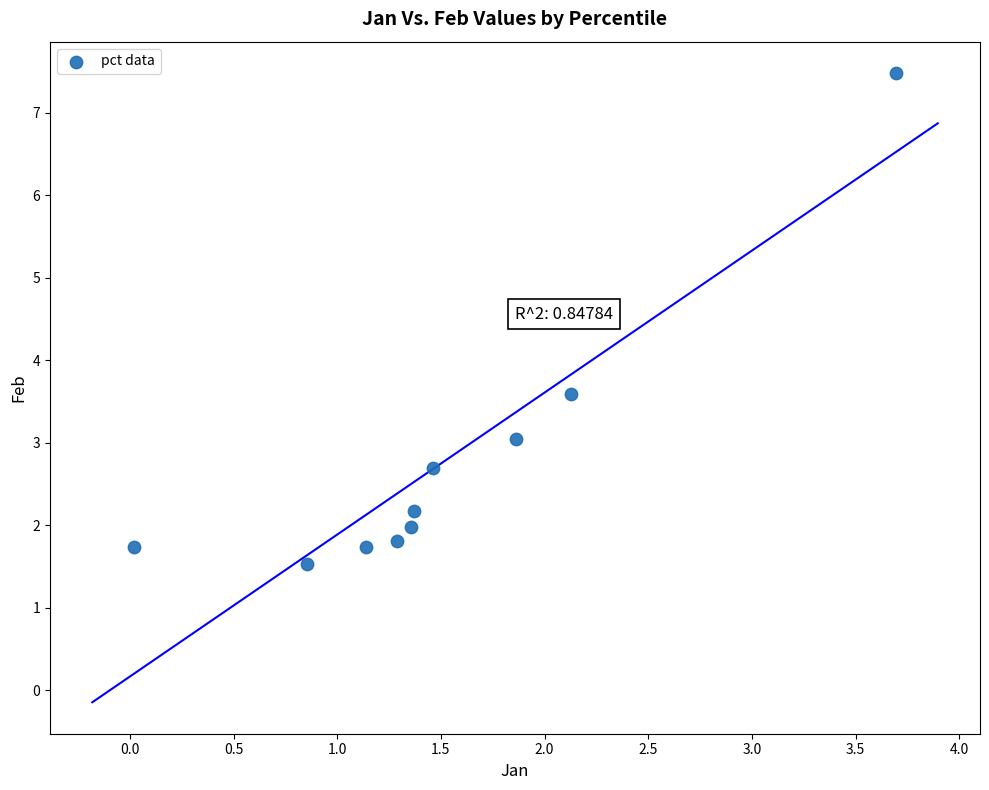

What Y value in the scatter plot is closest to 4?

3.6